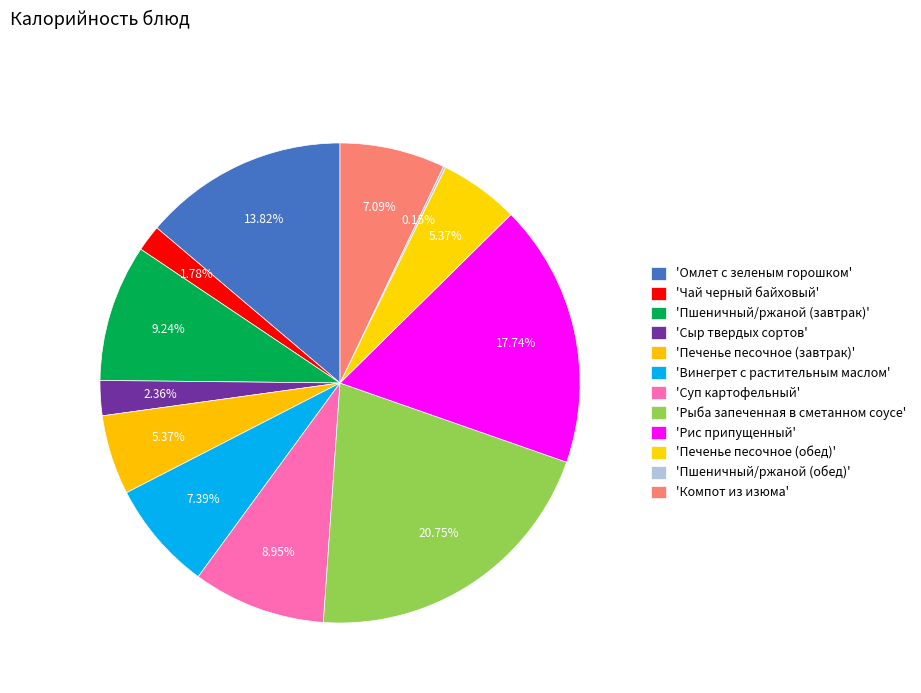

What is the largest slice in the pie chart?

Рыба запеченная в сметанном соусе